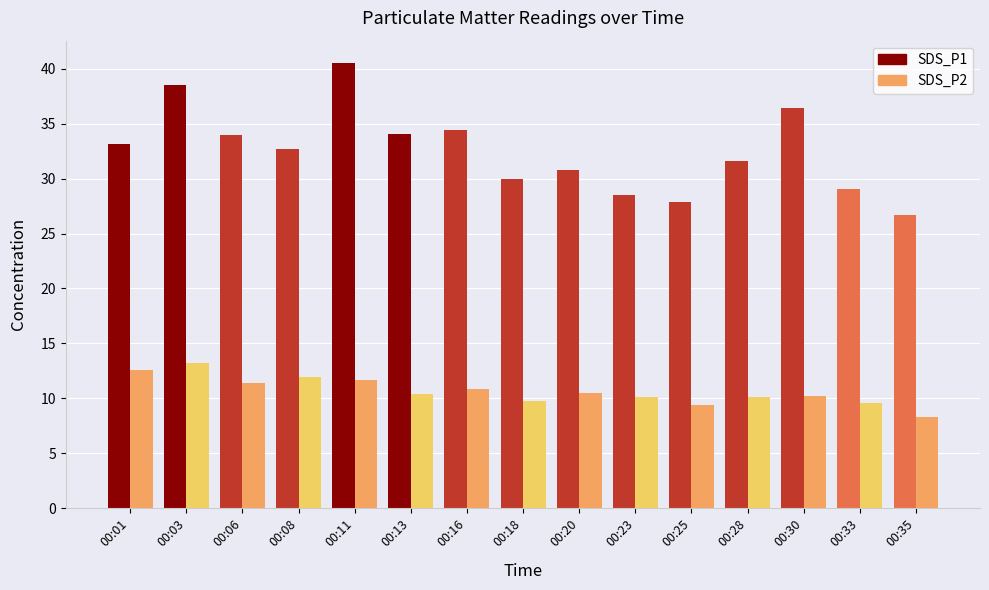

How many data points in SDS_P1 are above 32?

8